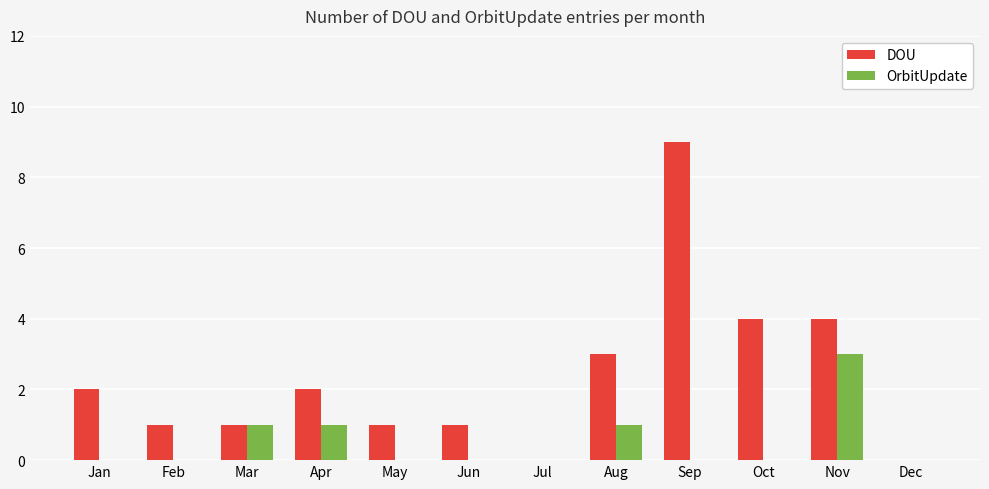

Is the value of DOU at Oct greater than the value of OrbitUpdate at Jun?

Yes